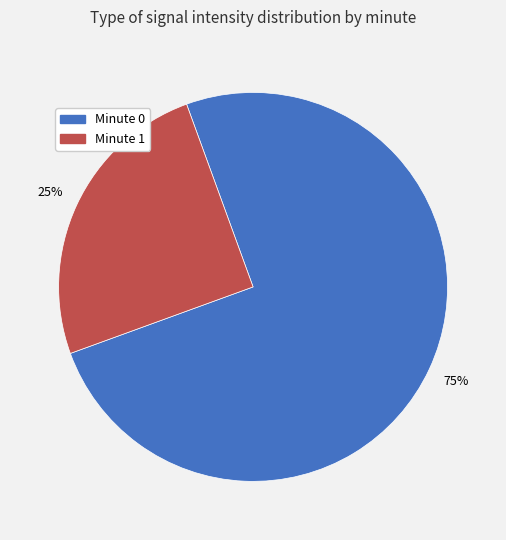

Does any single category account for the majority?

Yes